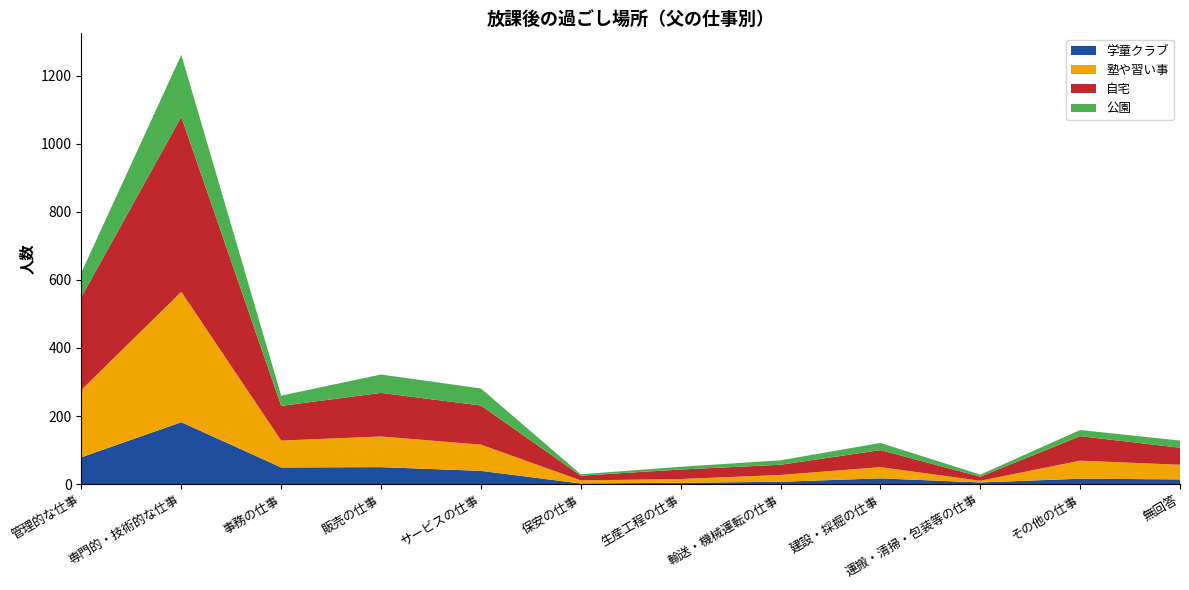

Reading left to right, what are all the values shown in this chart?

学童クラブ: 管理的な仕事=79	専門的・技術的な仕事=182	事務の仕事=49	販売の仕事=50	サービスの仕事=39	保安の仕事=2	生産工程の仕事=4	輸送・機械運転の仕事=7	建設・採掘の仕事=17	運搬・清掃・包装等の仕事=5	その他の仕事=16	無回答=14
塾や習い事: 管理的な仕事=198	専門的・技術的な仕事=383	事務の仕事=79	販売の仕事=90	サービスの仕事=77	保安の仕事=9	生産工程の仕事=11	輸送・機械運転の仕事=20	建設・採掘の仕事=33	運搬・清掃・包装等の仕事=5	その他の仕事=53	無回答=43
自宅: 管理的な仕事=273	専門的・技術的な仕事=514	事務の仕事=102	販売の仕事=128	サービスの仕事=115	保安の仕事=14	生産工程の仕事=28	輸送・機械運転の仕事=30	建設・採掘の仕事=50	運搬・清掃・包装等の仕事=12	その他の仕事=72	無回答=50
公園: 管理的な仕事=72	専門的・技術的な仕事=182	事務の仕事=30	販売の仕事=54	サービスの仕事=50	保安の仕事=4	生産工程の仕事=8	輸送・機械運転の仕事=13	建設・採掘の仕事=21	運搬・清掃・包装等の仕事=6	その他の仕事=18	無回答=21